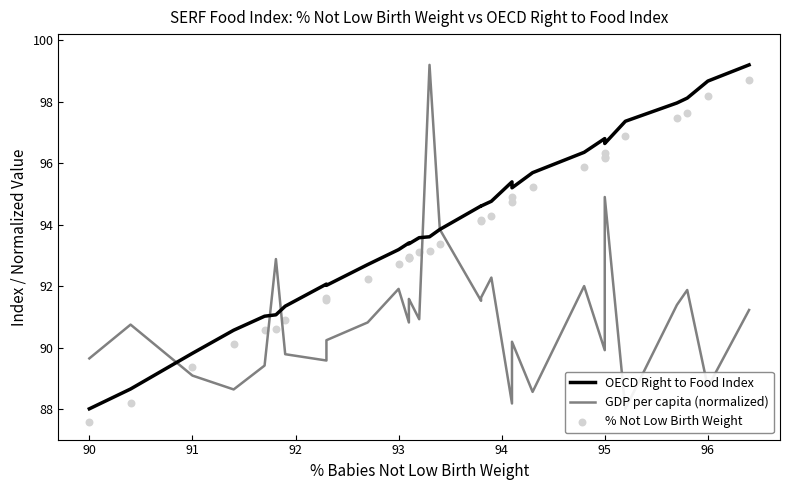

At how many categories does at least one series exceed 98?

4